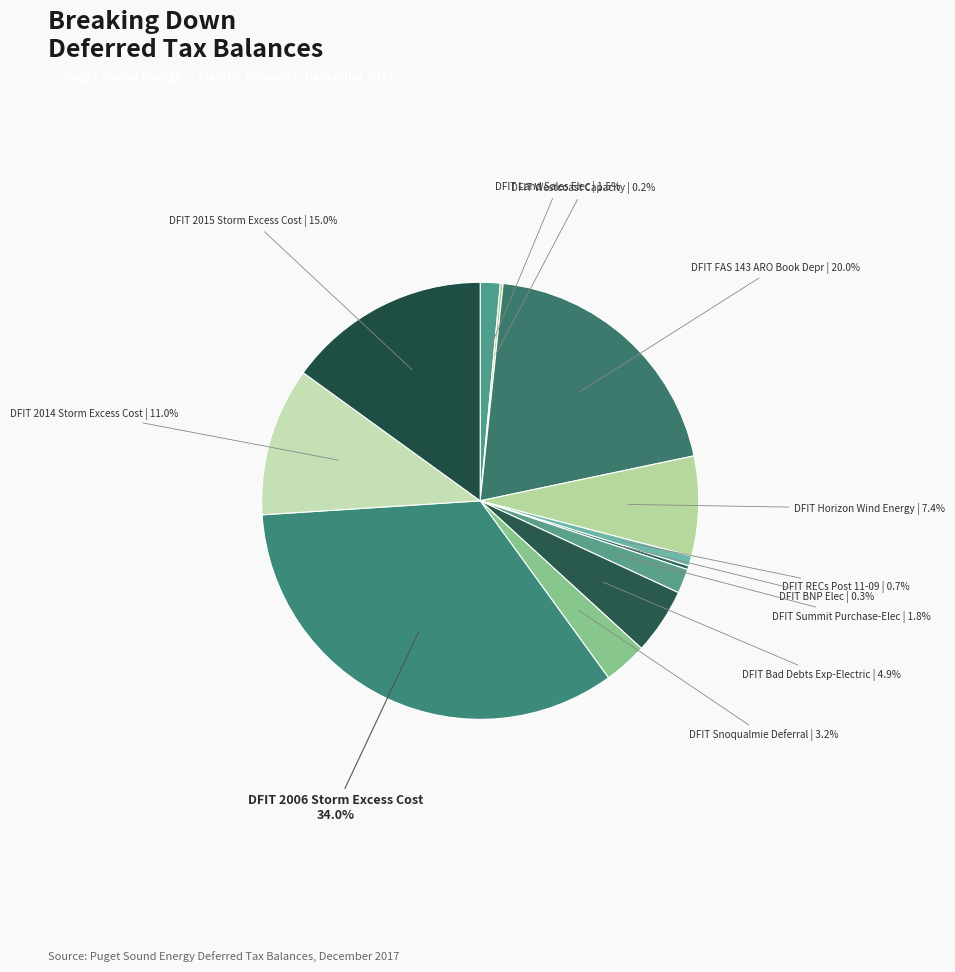

Which slice is the largest?

DFIT 2006 Storm Excess Cost